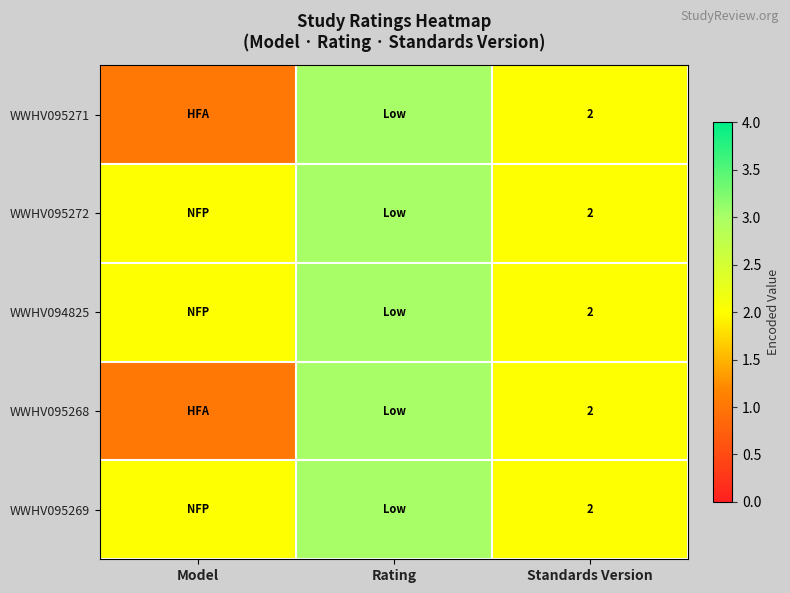

True or false: WWHV095269 has a value of 2 at Standards Version.

True